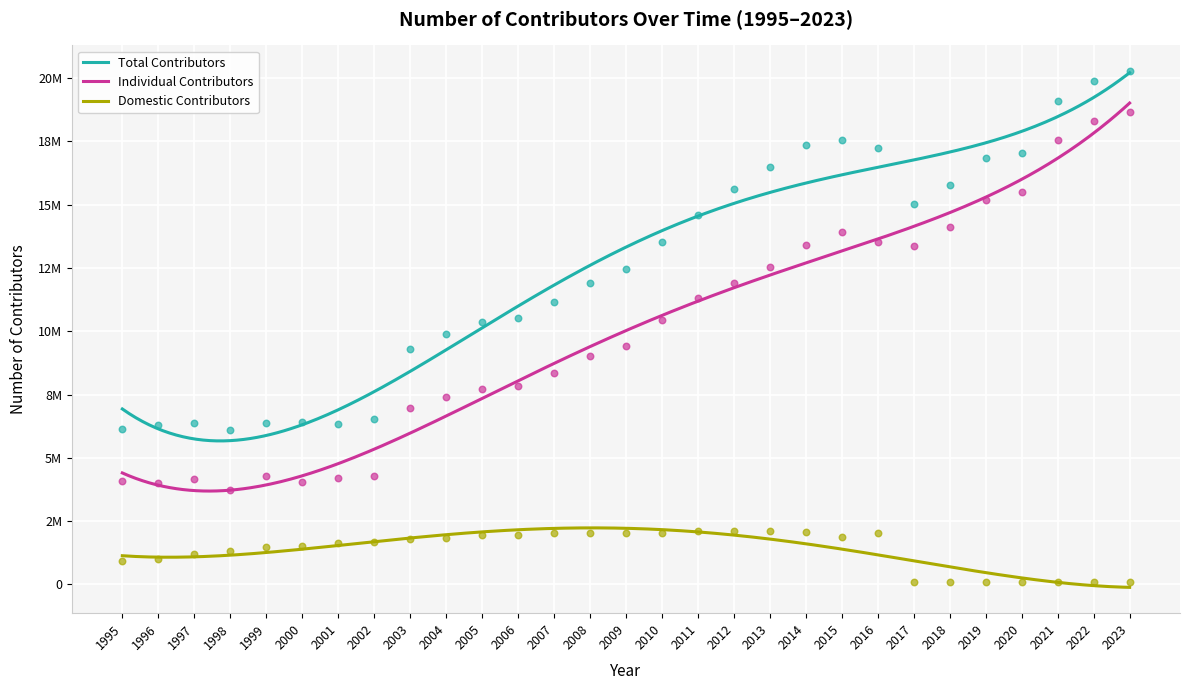

Which series reaches the minimum Y coordinate?

Domestic Contributors